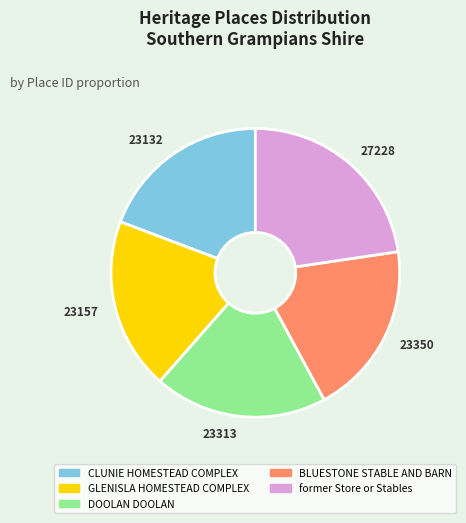

The 23313 slice represents 19% of the pie. True or false?

True